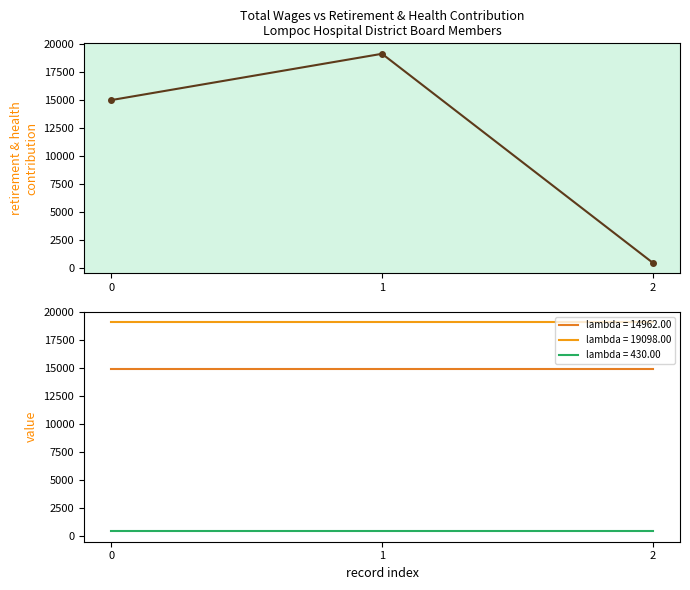

What is the difference between the values at 2 and 1?

18668